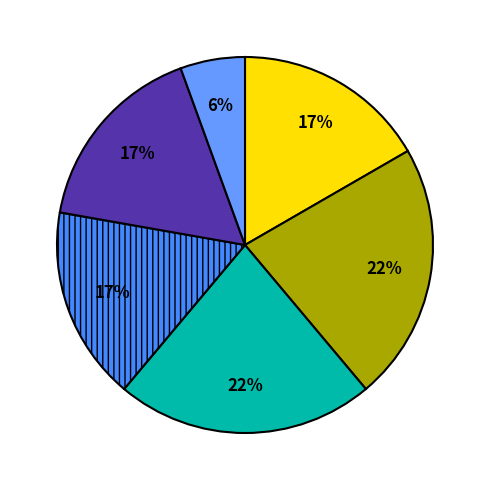

Count the number of slices in the pie.

6